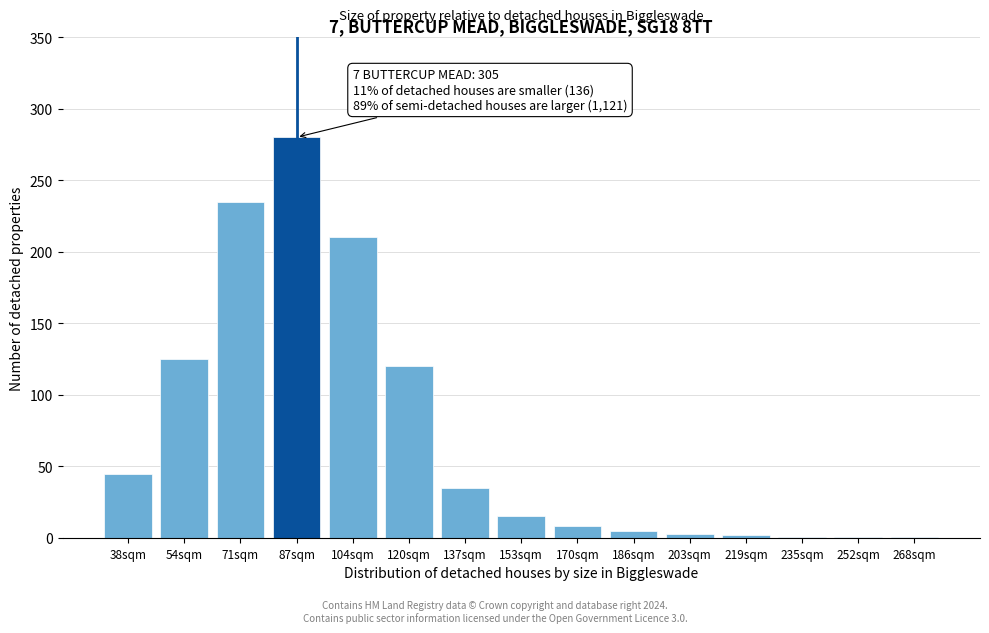

The chart shows a value of 45 at 38sqm. True or false?

True